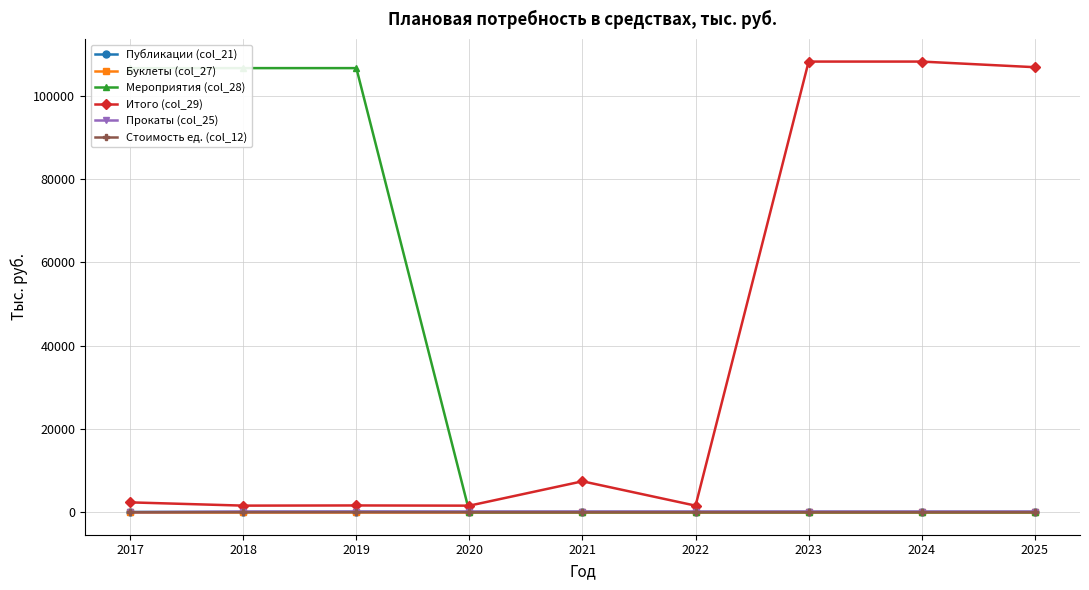

What is the sum of all Мероприятия (col_28) values?

319950.0